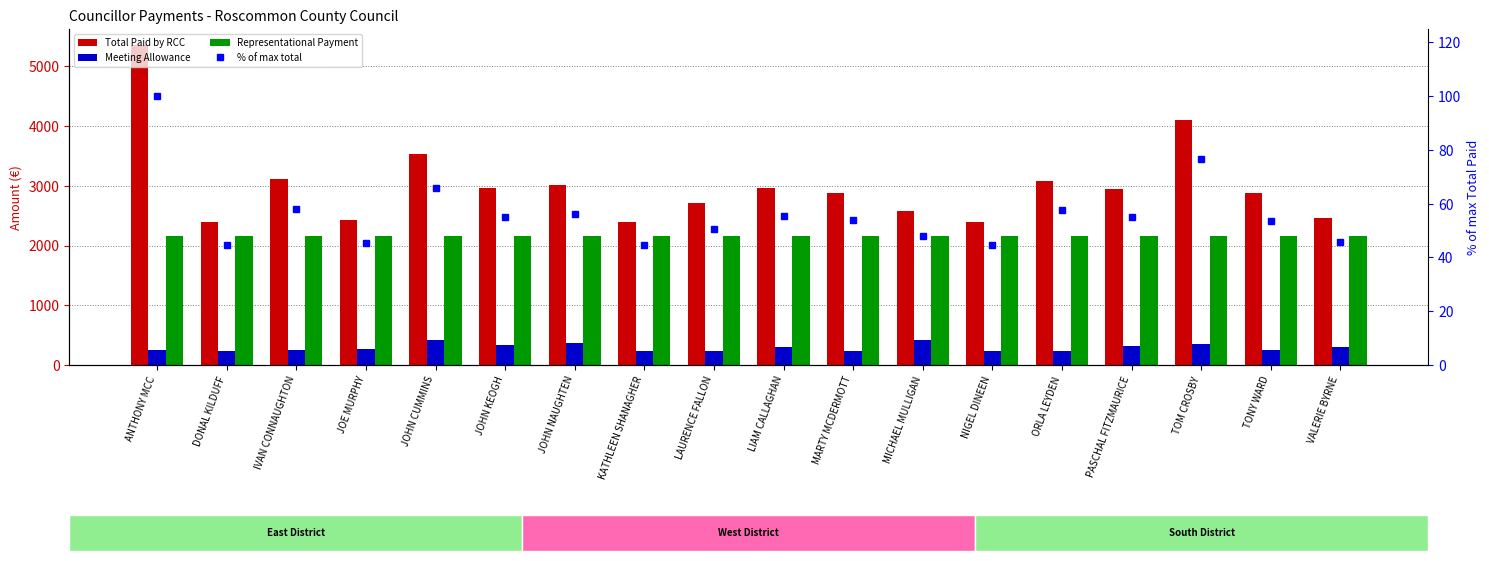

What value does the Meeting Allowance series have at JOHN CUMMINS?

422.8